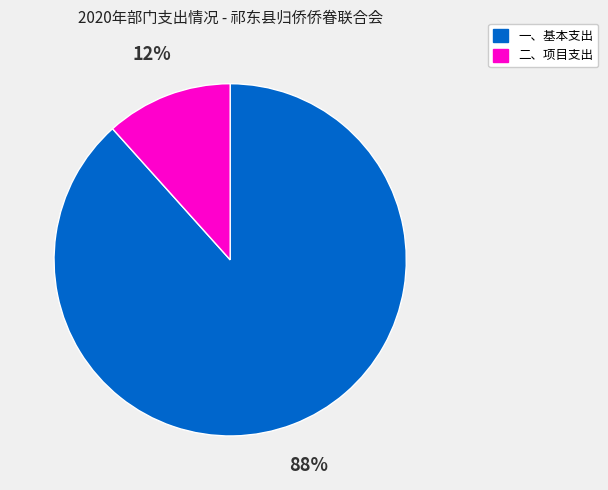

What is the largest slice in the pie chart?

一、基本支出